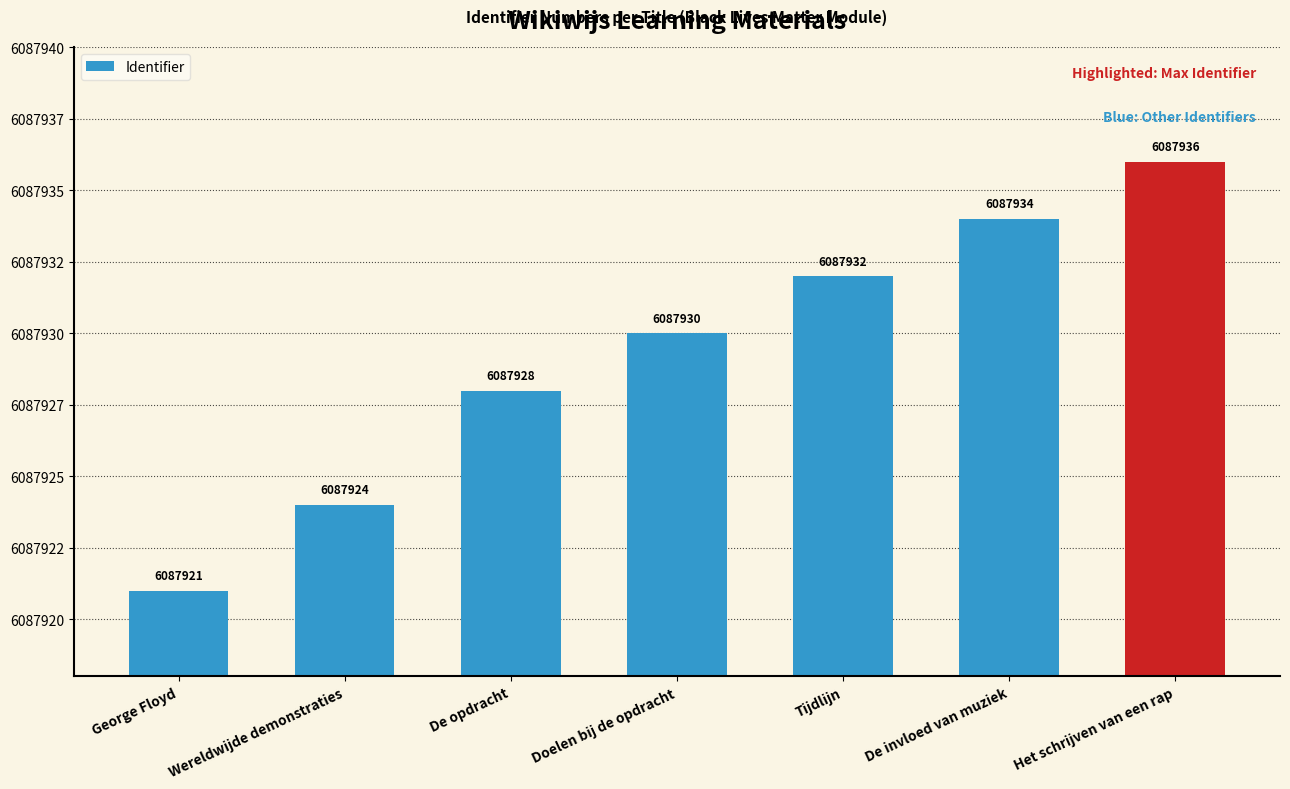

Does the chart contain any negative values?

No